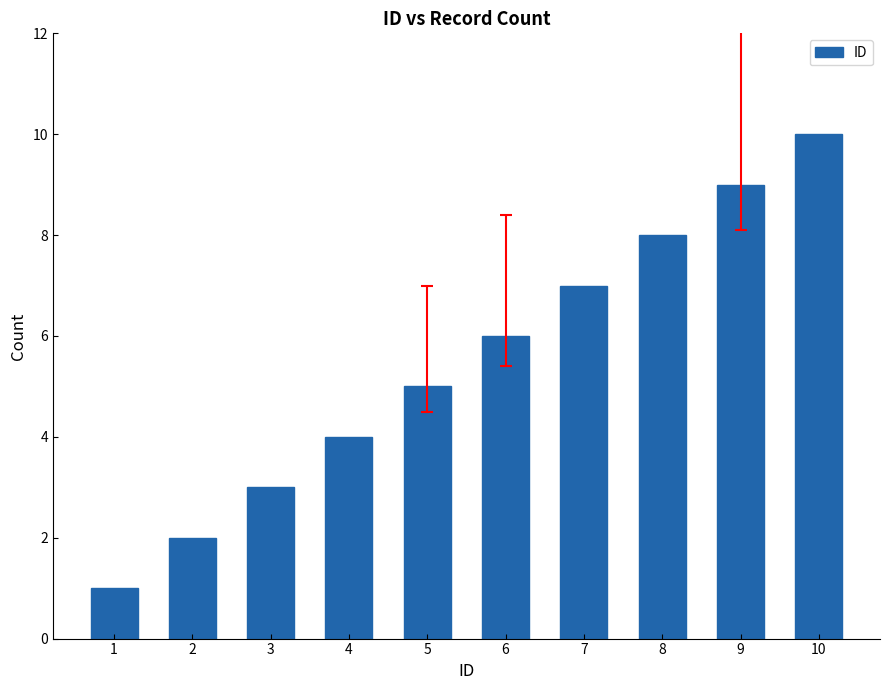

What value does the data have at 8?

8